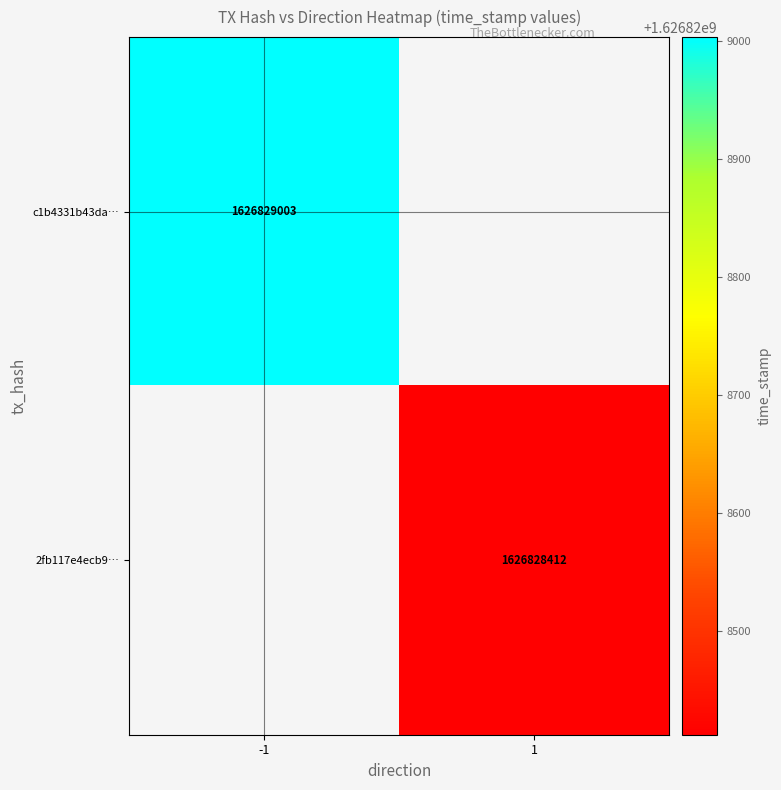

Is it true that c1b4331b43da45540ed67471f72b878fe79eba9 equals -1 at 0?

True